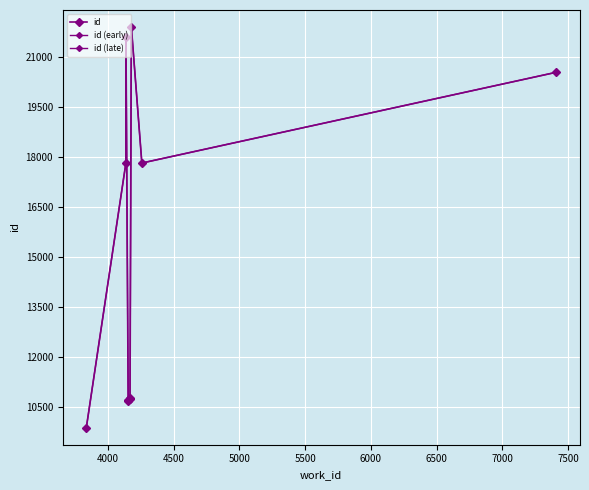

Rank the categories by value from highest to lowest.

4177, 4136, 7410, 4136, 4257, 4167, 4167, 4154, 4153, 3834